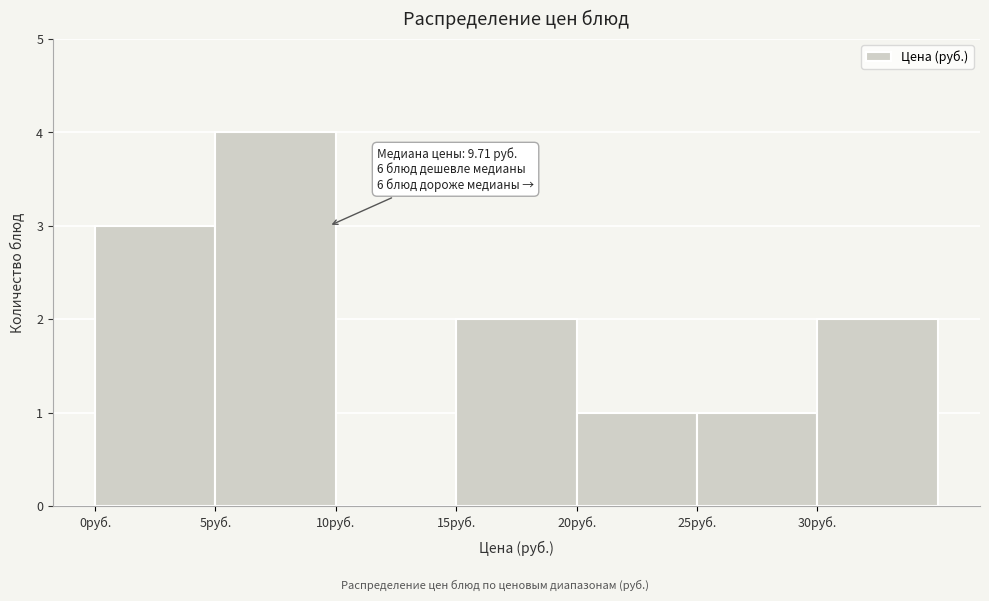

Over which range of the x-axis is the bar tallest?

5 to 10